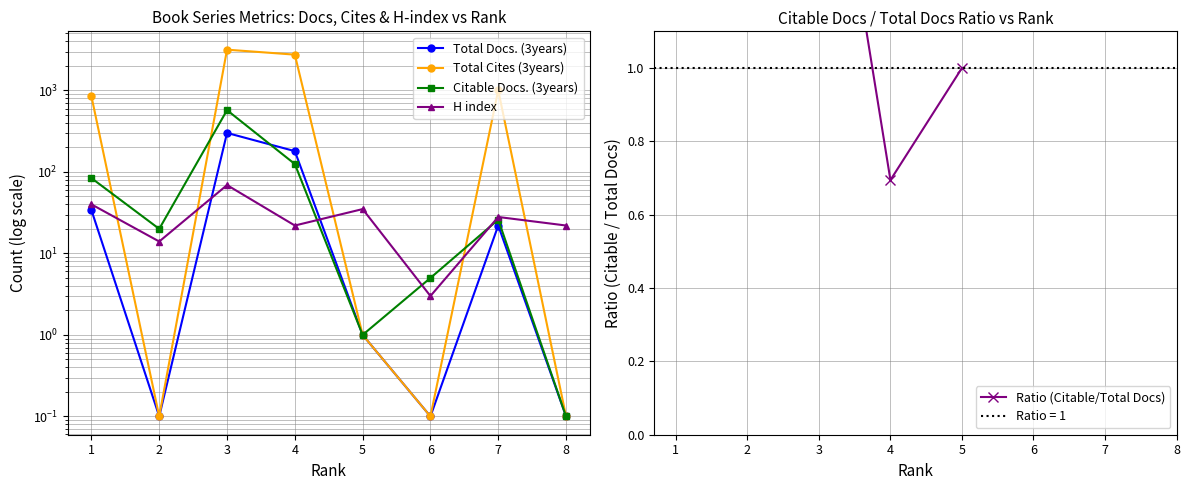

True or false: Total Cites (3years) has more than 0 points higher than both neighbors.

True